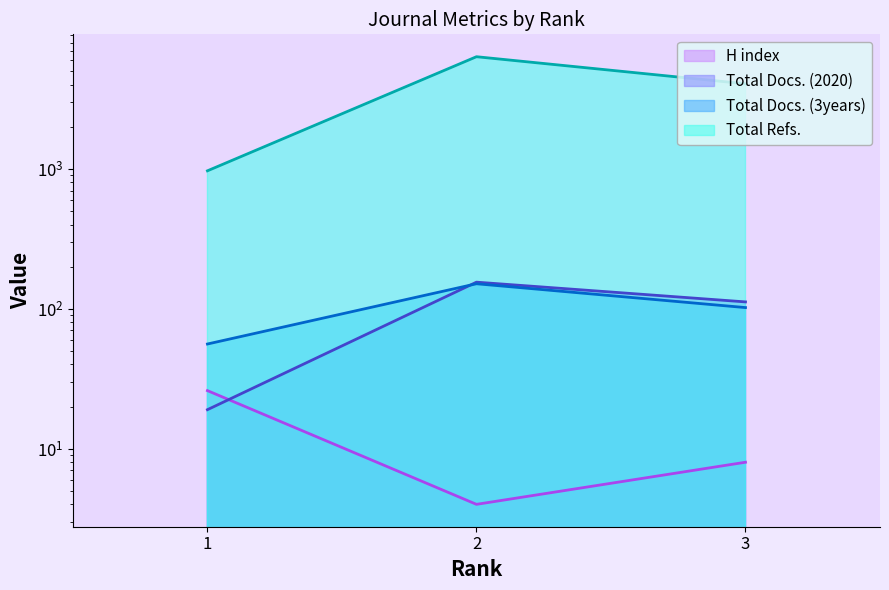

Between 3 and 2, which is larger?

3